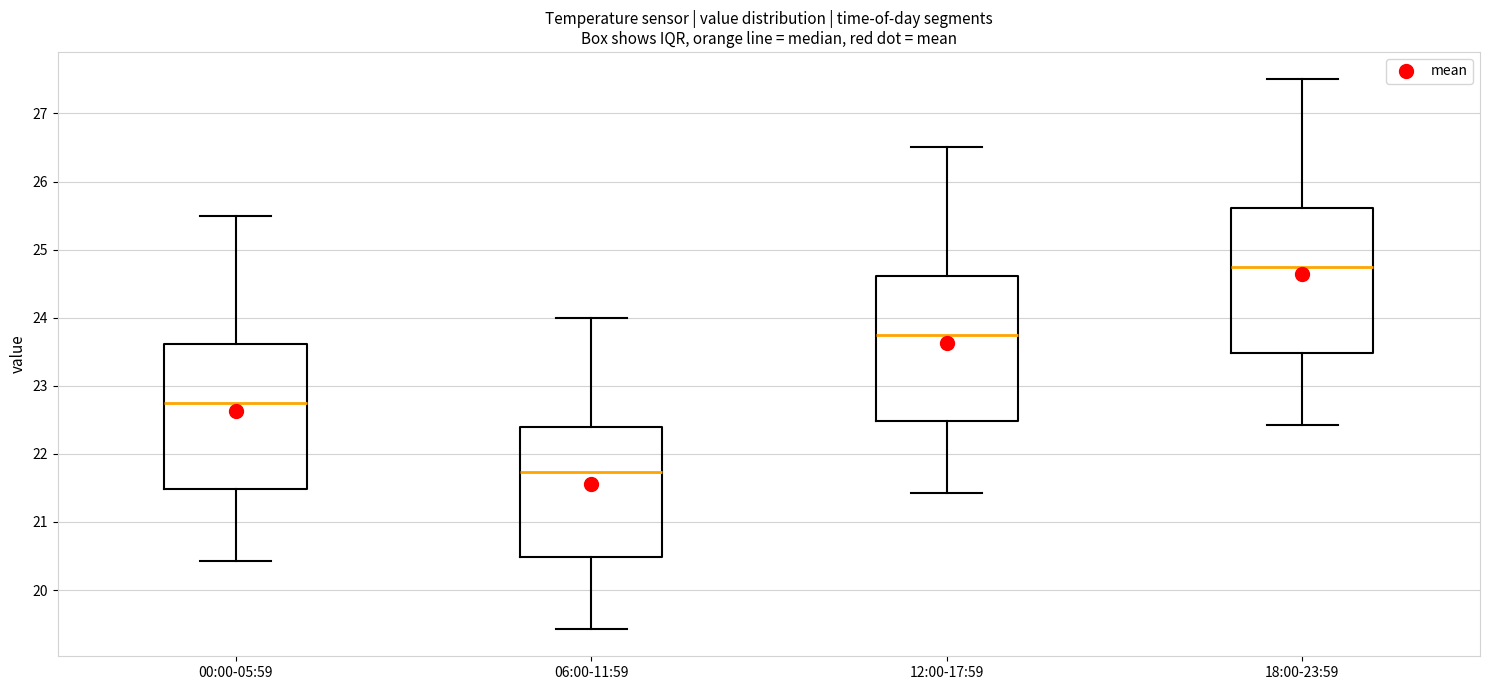

Reading left to right, read every box against the y-axis: the position of its median line, the range the box covers, and the ends of its whiskers. The values are not printed on the chart, so give them approximately, as read against the axis.

00:00-05:59: median 22.8, box 21.5 to 23.6, whiskers 20.4 to 25.5
06:00-11:59: median 21.7, box 20.5 to 22.4, whiskers 19.4 to 24.0
12:00-17:59: median 23.8, box 22.5 to 24.6, whiskers 21.4 to 26.5
18:00-23:59: median 24.8, box 23.5 to 25.6, whiskers 22.4 to 27.5